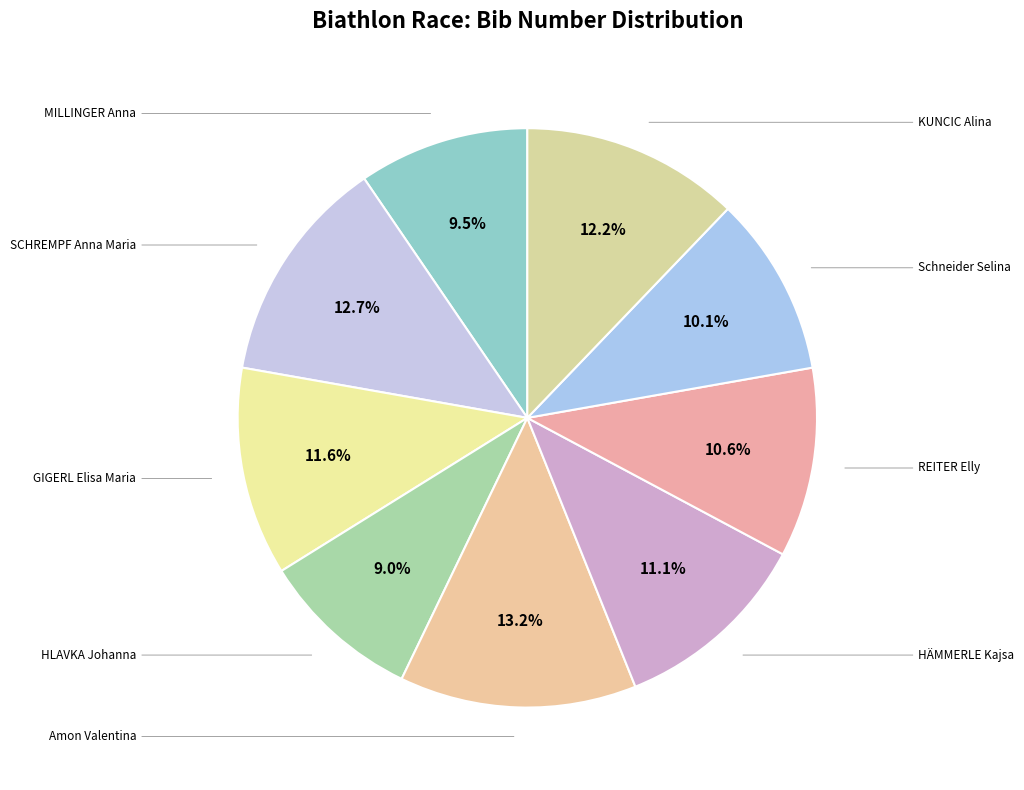

Rank the categories by value from highest to lowest.

Amon Valentina, SCHREMPF Anna Maria, KUNCIC Alina, GIGERL Elisa Maria, HÄMMERLE Kajsa, REITER Elly, Schneider Selina, MILLINGER Anna, HLAVKA Johanna